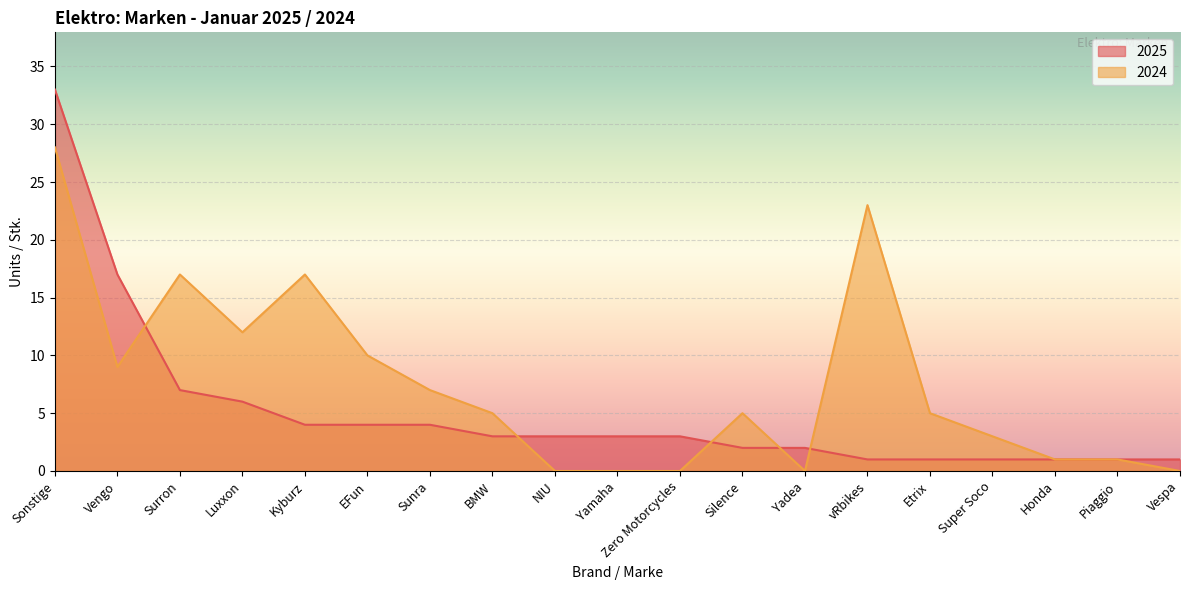

Between Sonstige and Honda, which is larger?

Sonstige